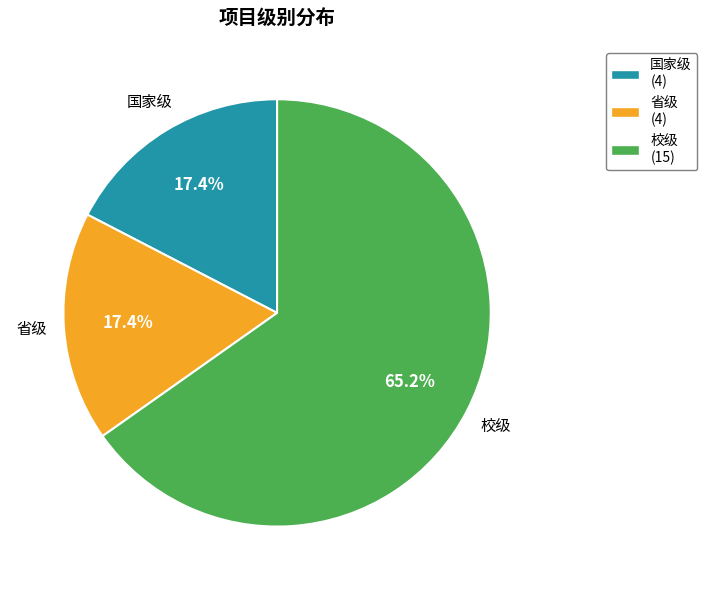

What is the largest slice in the pie chart?

校级